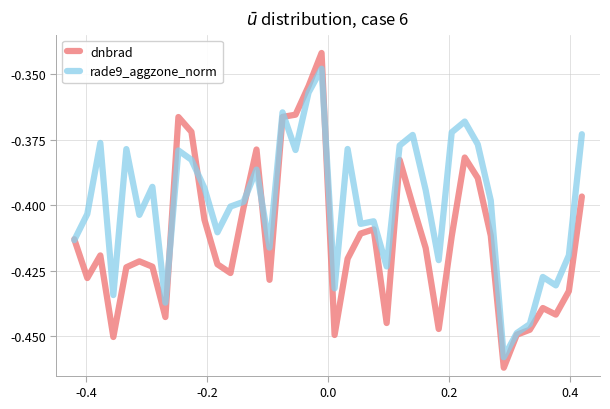

Which series ends up on top after the final intersection of rade9_aggzone_norm and dnbrad?

rade9_aggzone_norm